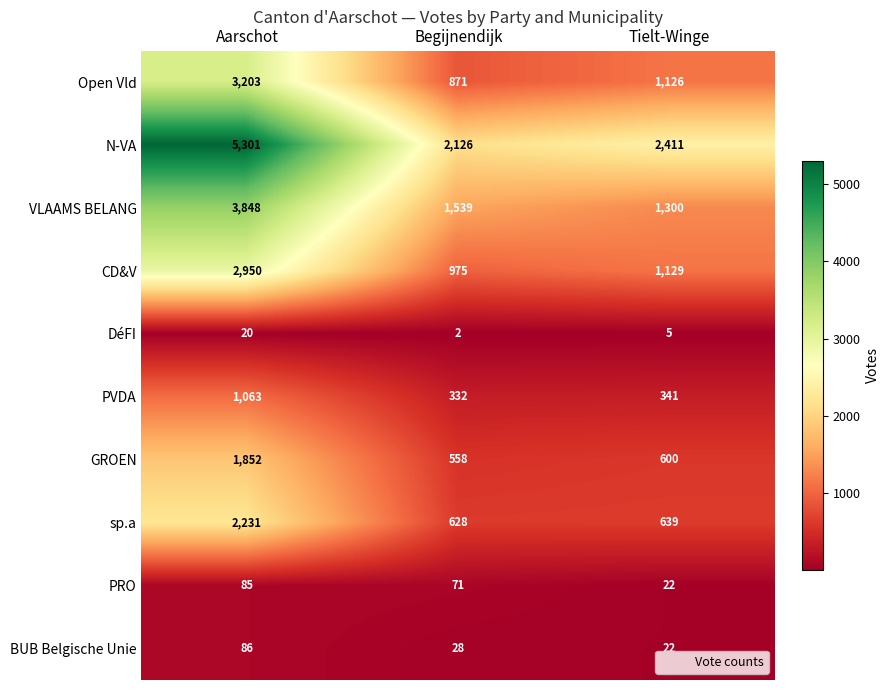

Rank the series by their maximum value, from lowest to highest.

DéFI, PRO, BUB Belgische Unie, PVDA, GROEN, sp.a, CD&V, Open Vld, VLAAMS BELANG, N-VA